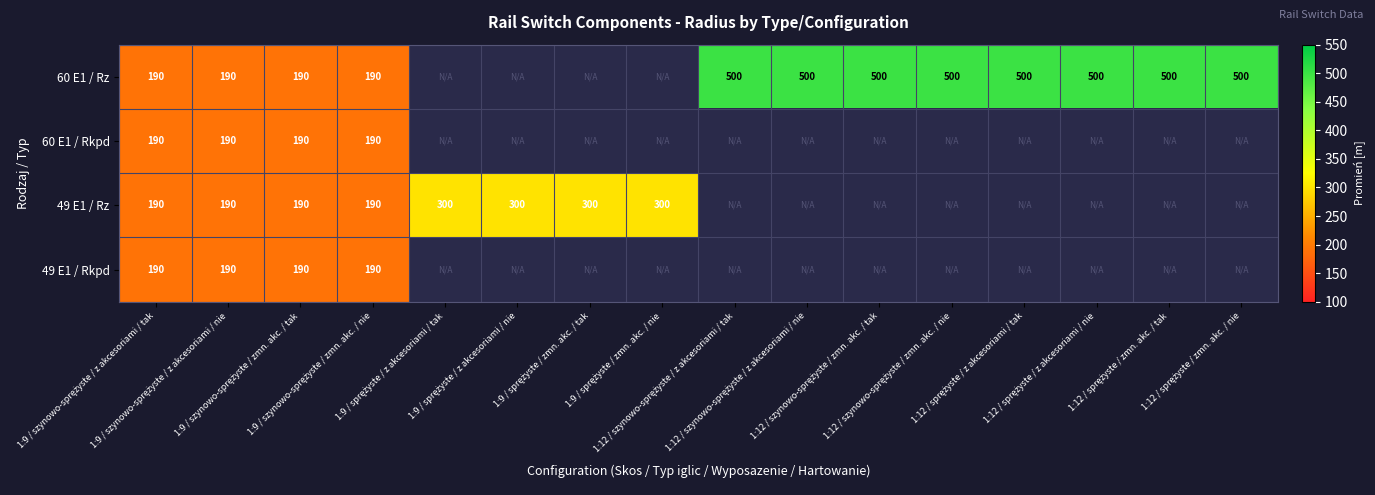

Which series has the widest spread of values?

60 E1 / Rz